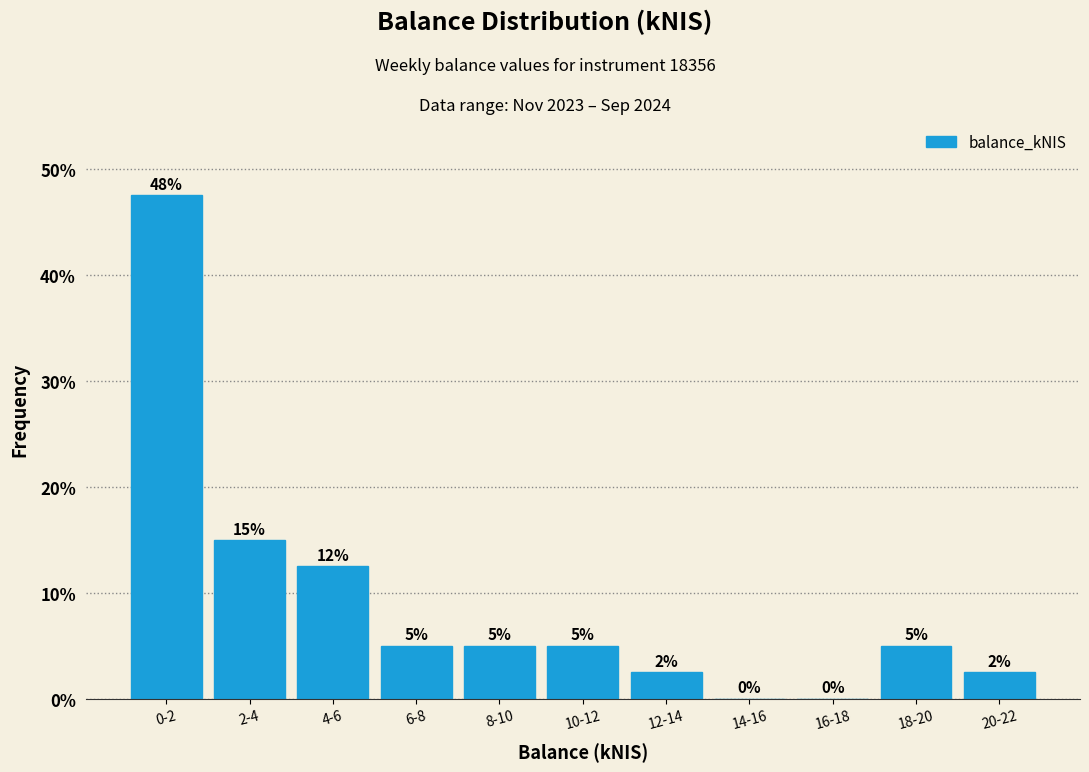

Which has a higher value, 12-14 or 2-4?

2-4